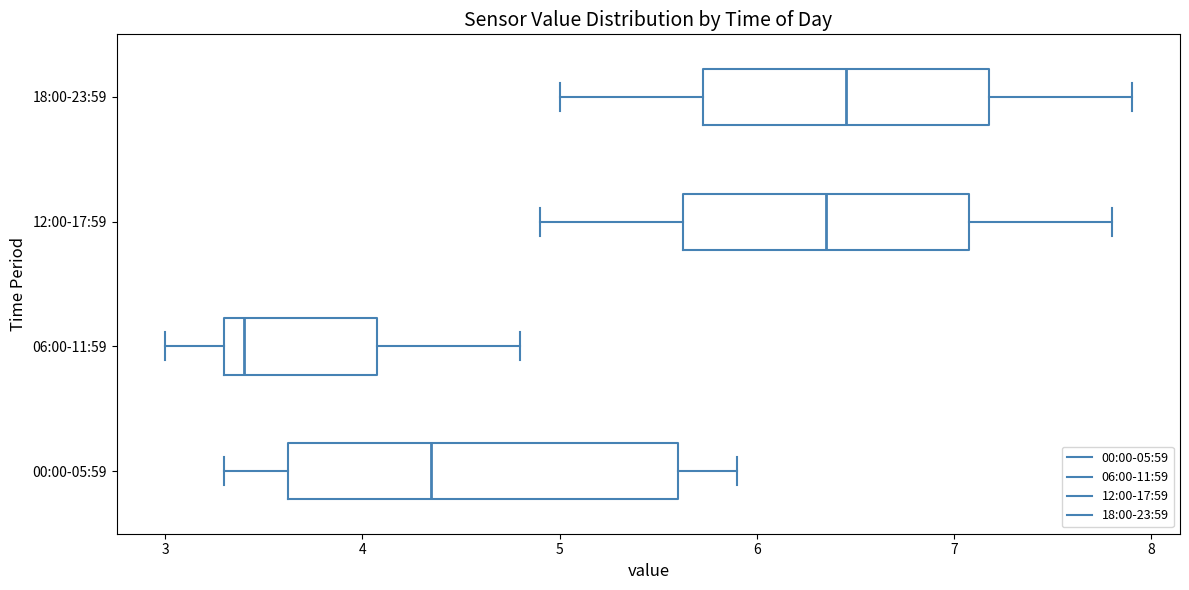

Which box is the widest, from its left edge to its right edge?

00:00-05:59